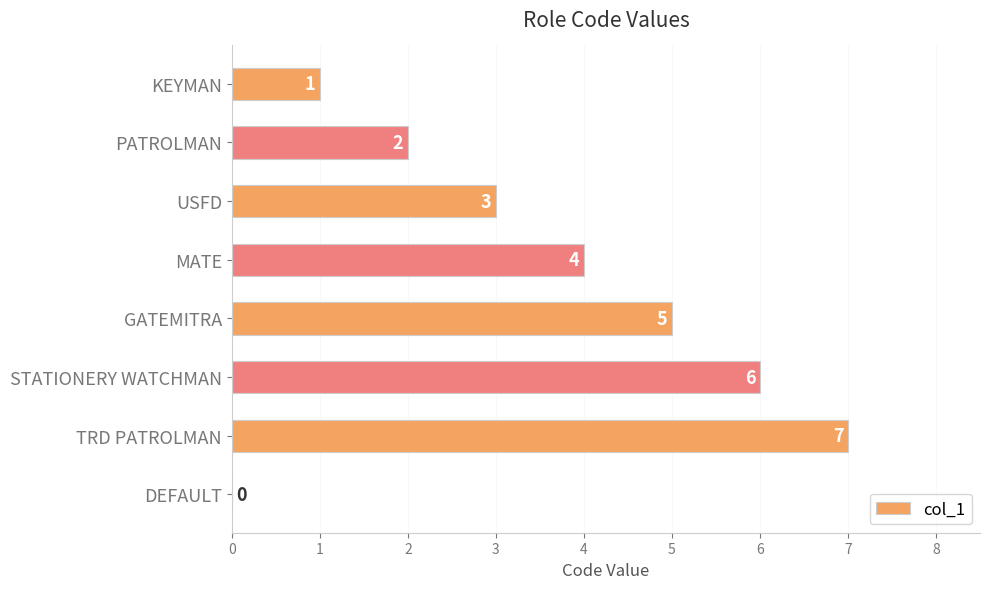

Where is the data nearest to the value 3?

USFD